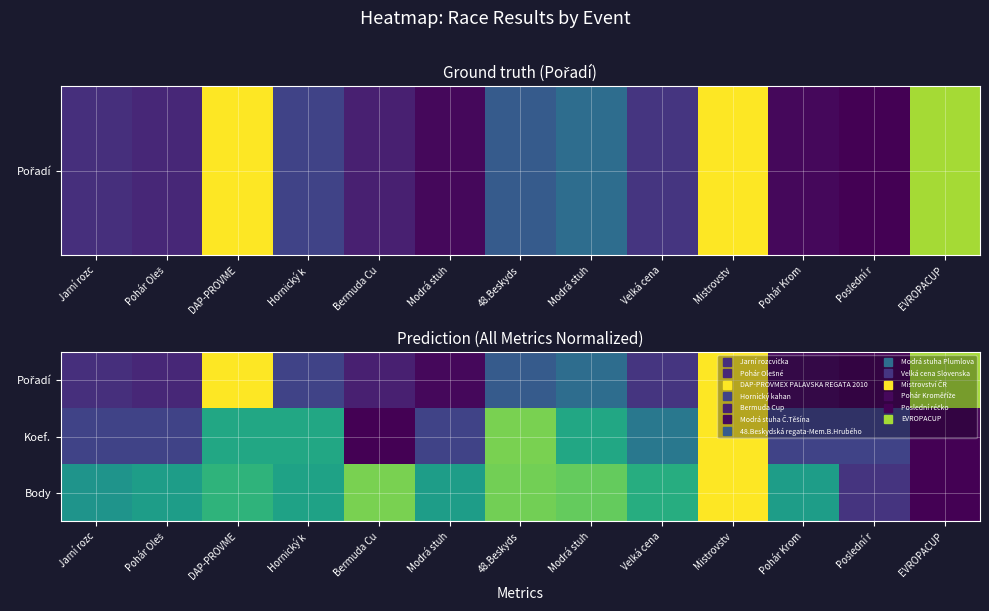

Between Pohár Krom and Poslední r, which series saw the biggest shift?

Body